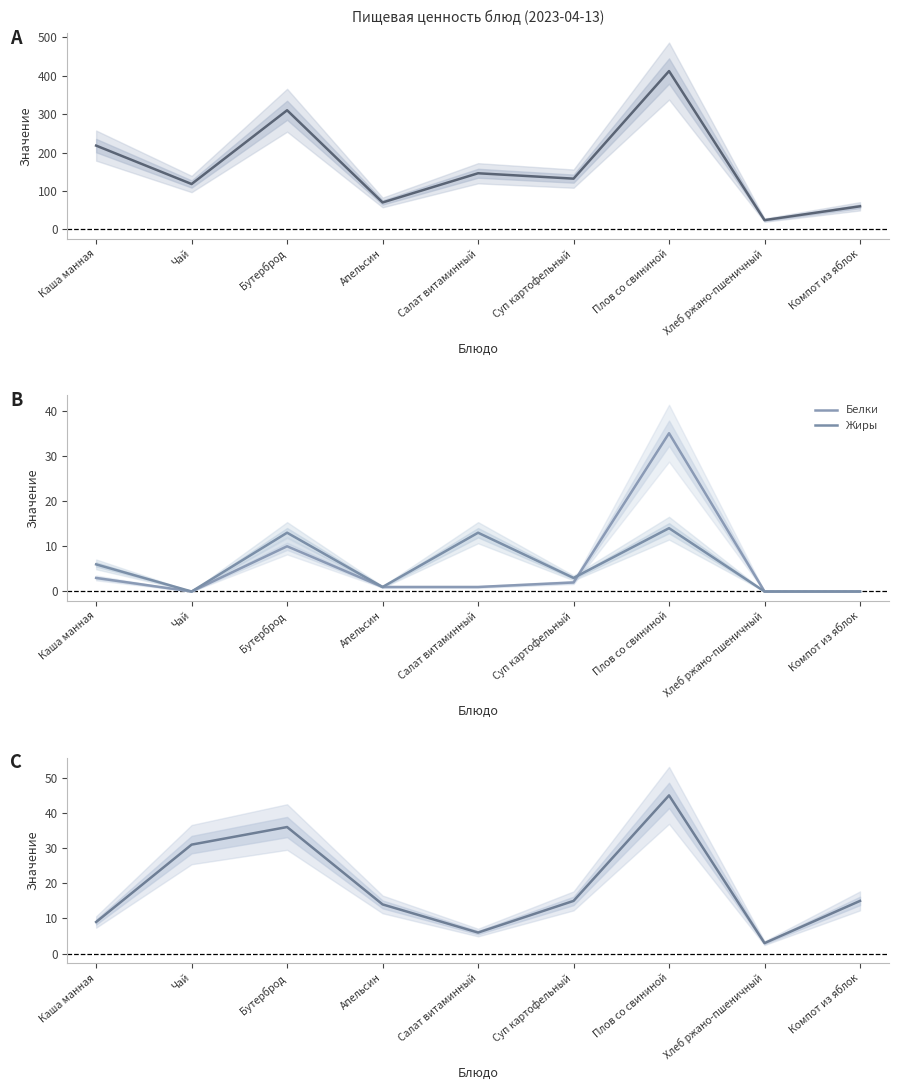

At which category is the sum across all series the highest?

Плов со свининой